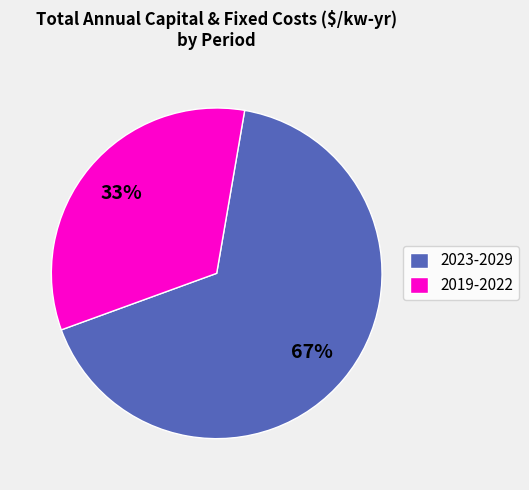

Rank the categories by value from lowest to highest.

2019-2022, 2023-2029